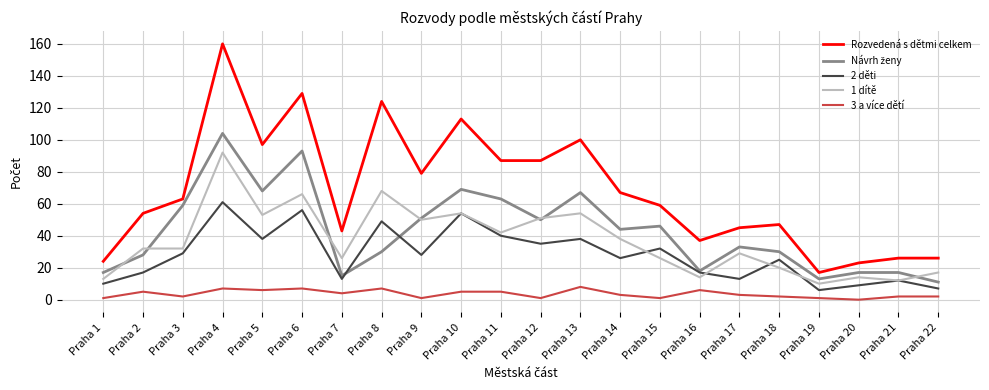

What is the maximum value shown in the chart?

160